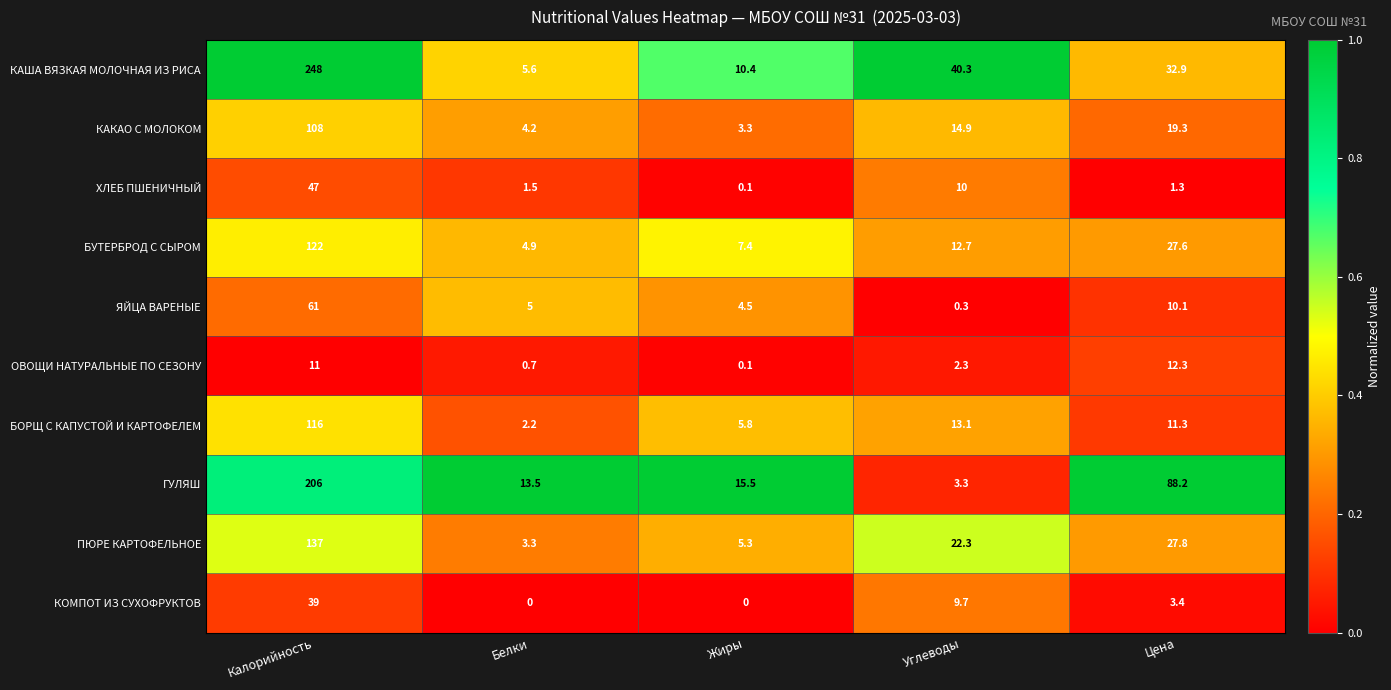

At which label is ПЮРЕ КАРТОФЕЛЬНОЕ closest to 70?

Цена